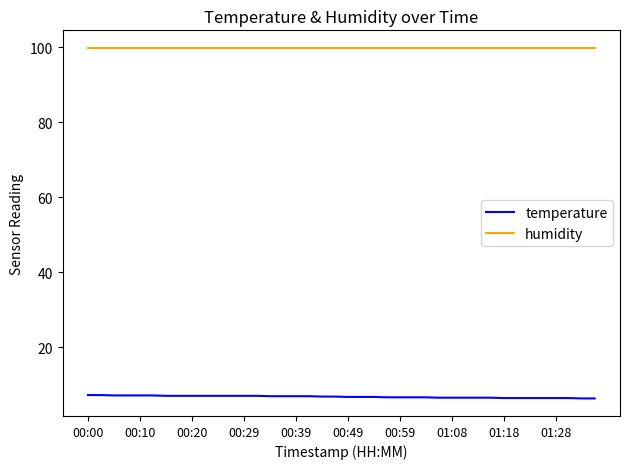

Rank the series by their average value, from highest to lowest.

humidity, temperature